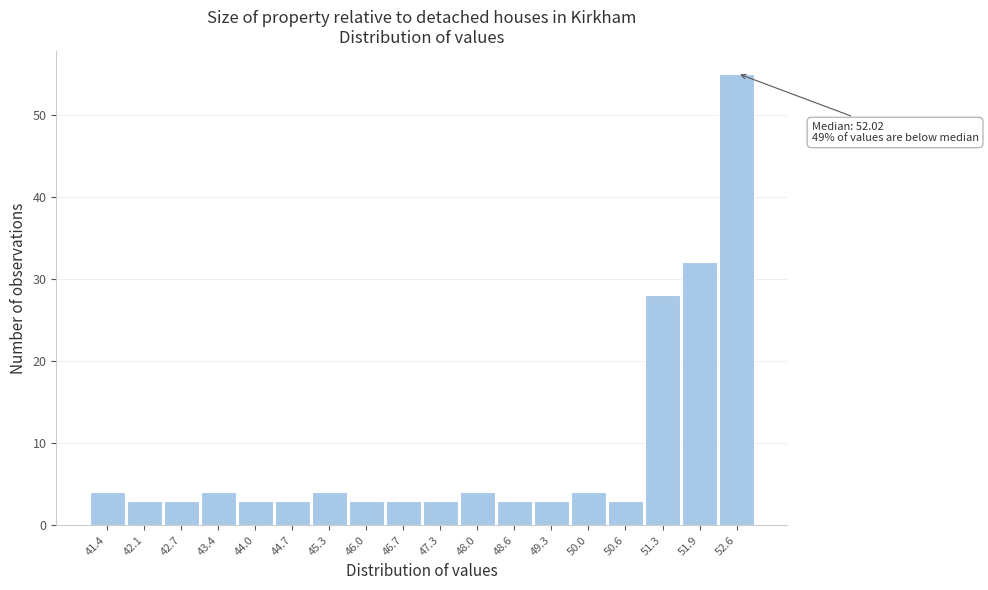

Reading right to left, list all the values displayed in this chart.

52.6=55	51.9=32	51.3=28	50.6=3	50.0=4	49.3=3	48.6=3	48.0=4	47.3=3	46.7=3	46.0=3	45.3=4	44.7=3	44.0=3	43.4=4	42.7=3	42.1=3	41.4=4